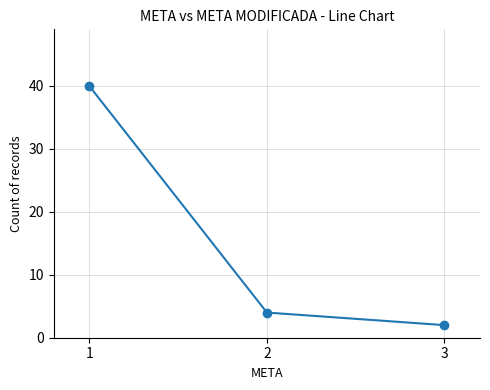

What is the ratio of the value at 3 to the value at 2?

0.5